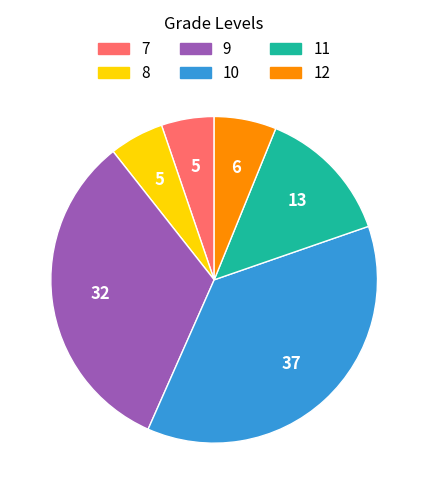

How many segments does this pie chart have?

6